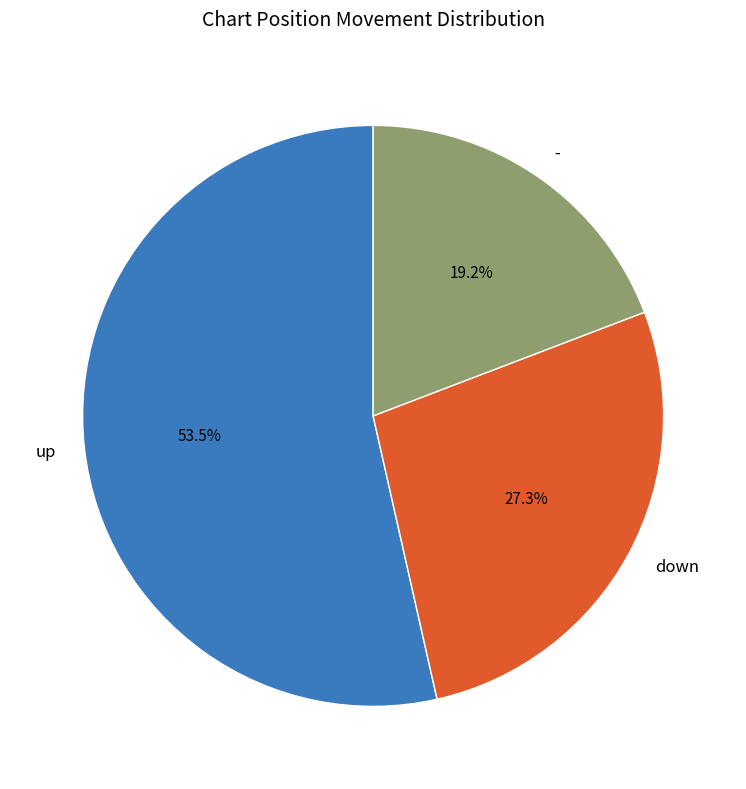

To the nearest percent, what is the difference between the largest and smallest slice percentages?

34%